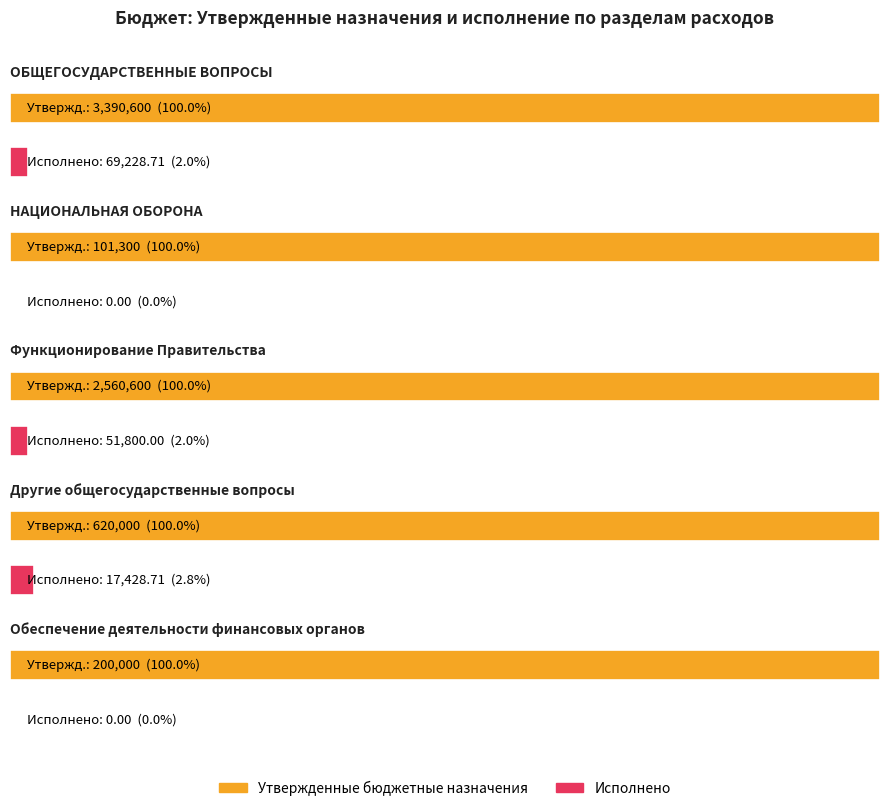

Which series has the largest total across all categories?

Утвержденные бюджетные назначения